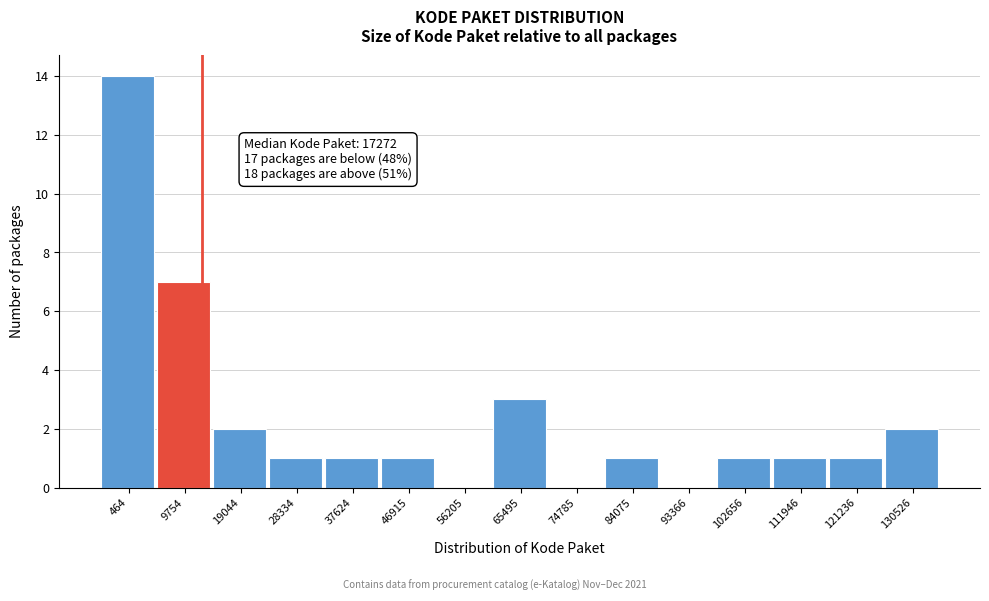

Reading left to right, list all the values displayed in this chart.

464=14	9754=7	19044=2	28334=1	37624=1	46915=1	56205=0	65495=3	74785=0	84075=1	93366=0	102656=1	111946=1	121236=1	130526=2